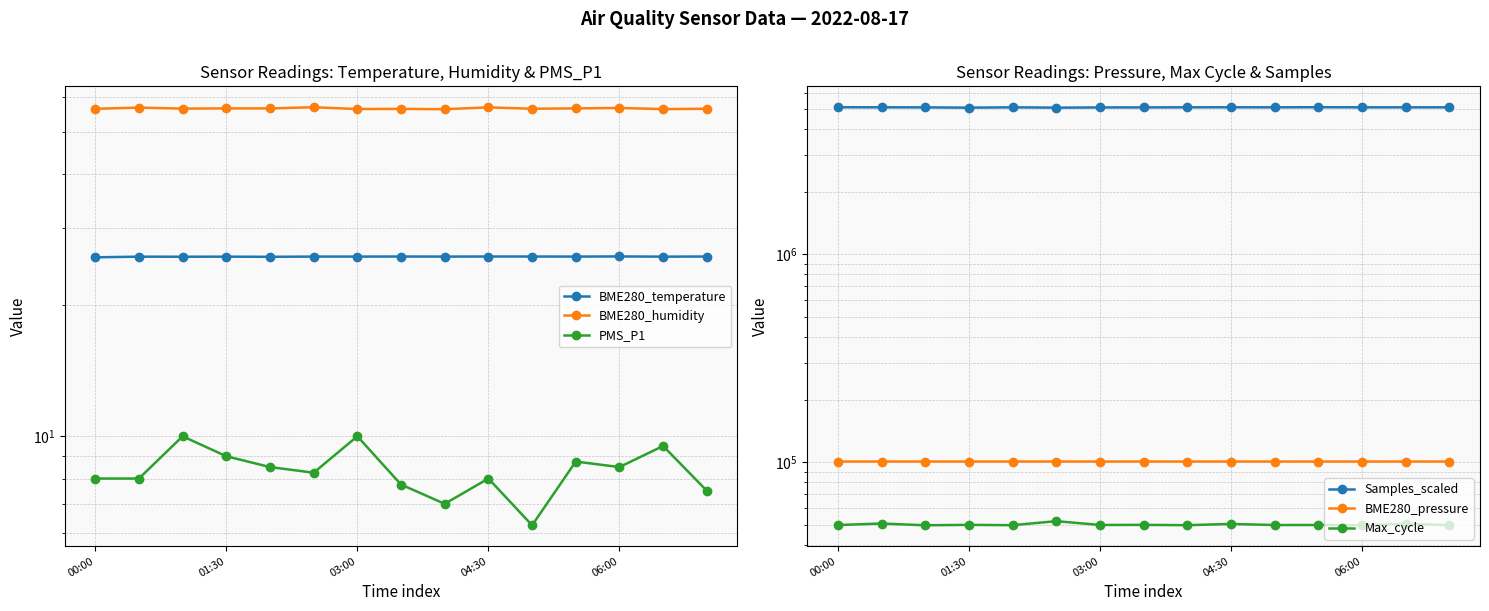

What is the minimum value shown in the chart?

6.2